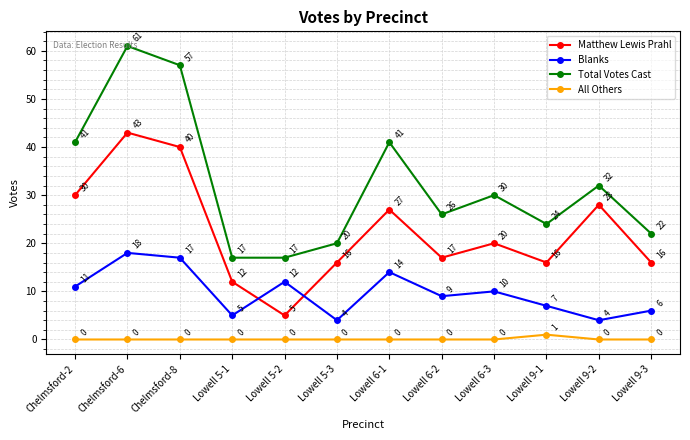

What is the maximum value for Total Votes Cast?

61